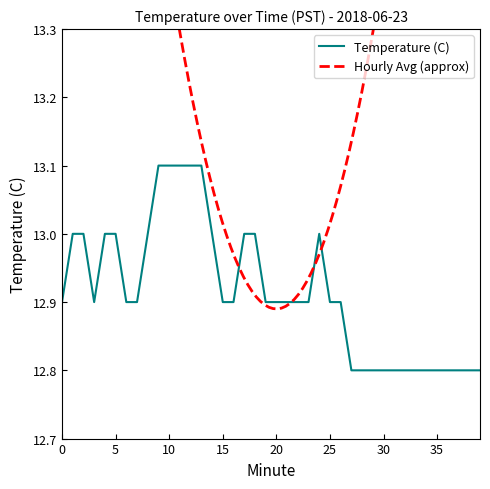

What is the difference between the second highest and minimum values?

0.3